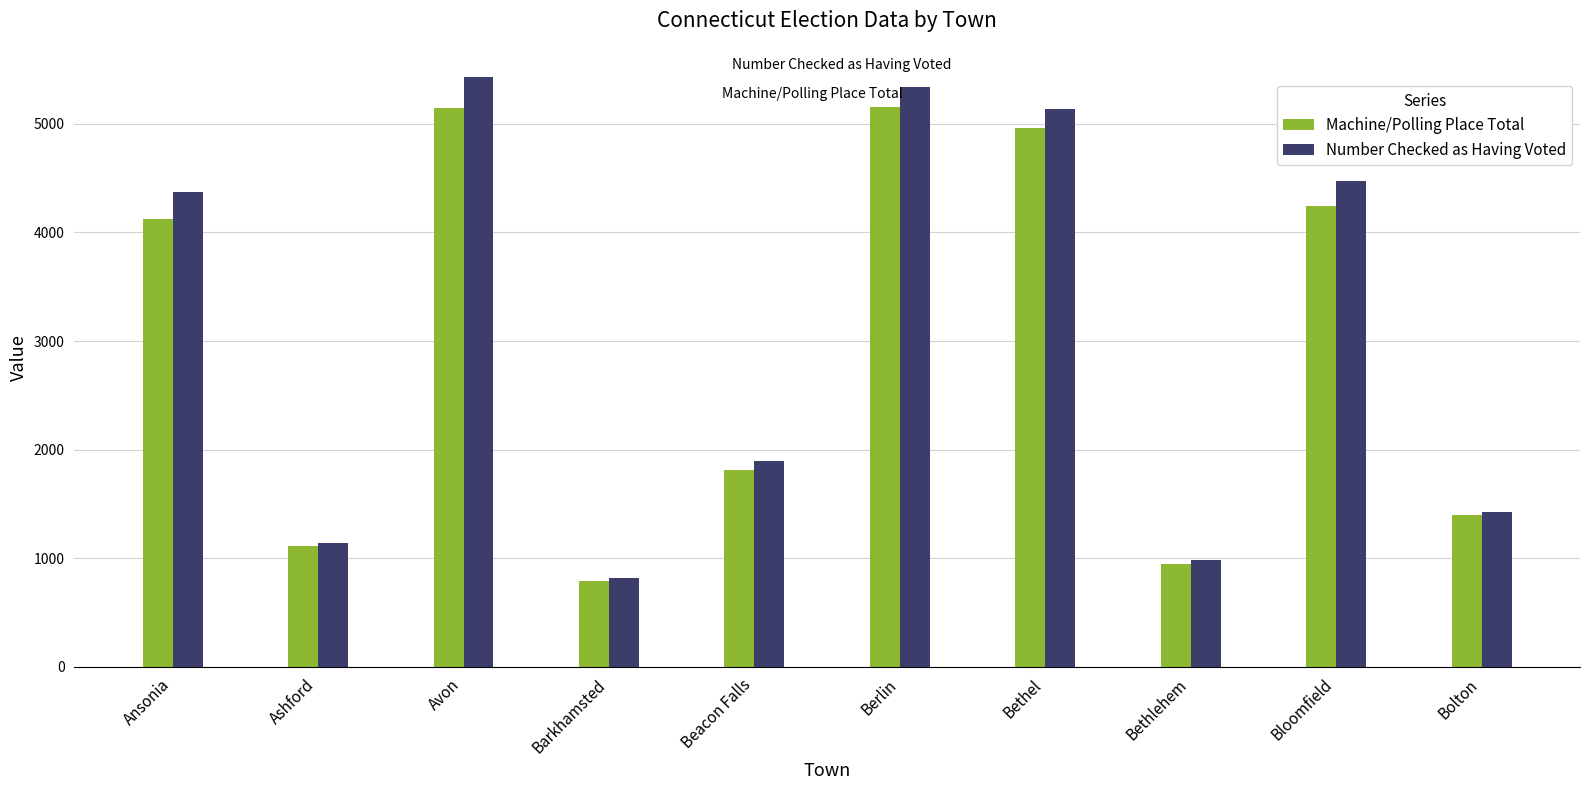

The Machine/Polling Place Total series shows 382 at Barkhamsted. True or false?

False